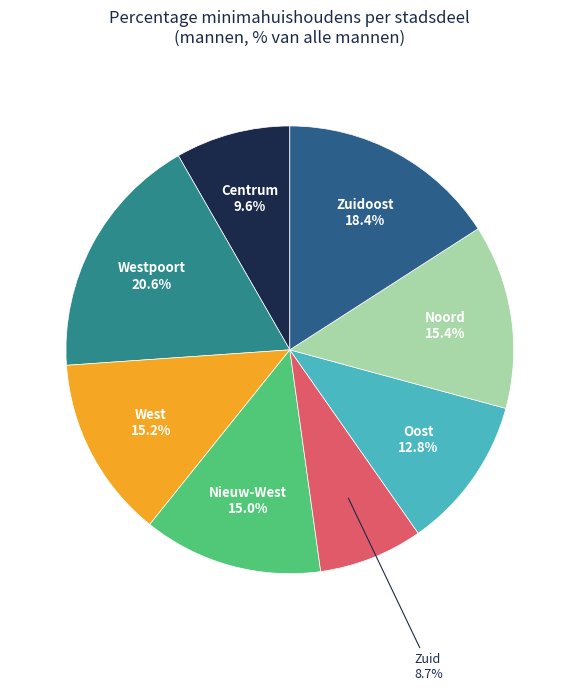

How much of the chart is everything except Noord?

86.7%